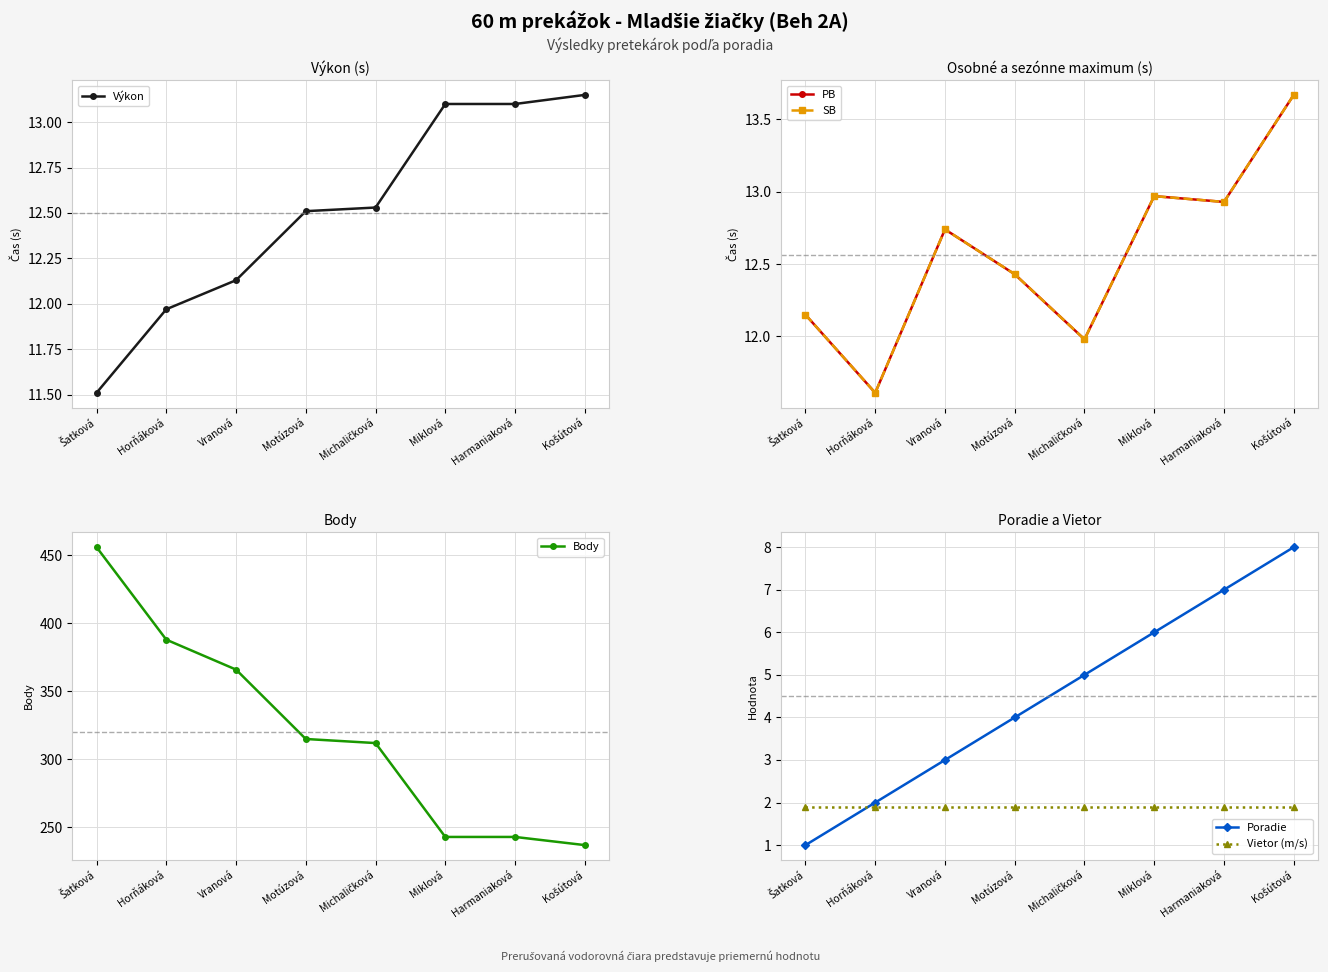

What are all the series names shown in the legend?

Výkon, PB, SB, Body, Poradie, Vietor (m/s)